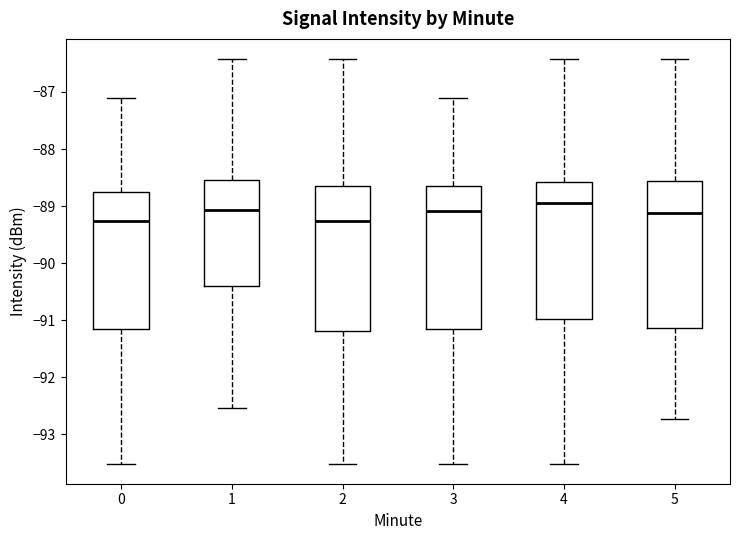

Where does the lower whisker of the box at x = 5 end on the y-axis? The values are not printed on the chart, so give them approximately, as read against the axis.

-92.7